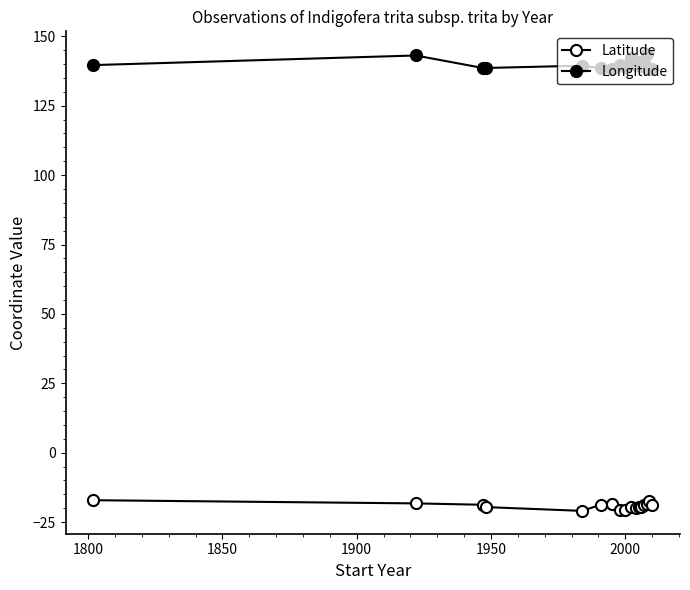

How many lines are shown in the chart?

2